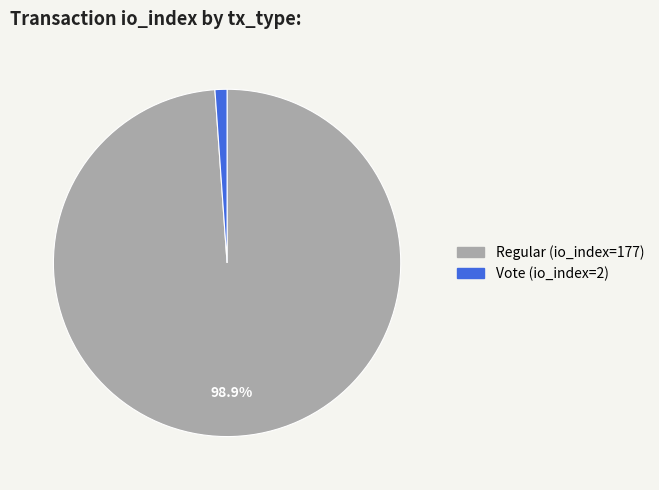

To the nearest percent, what portion does Regular (io_index=177) represent?

99%